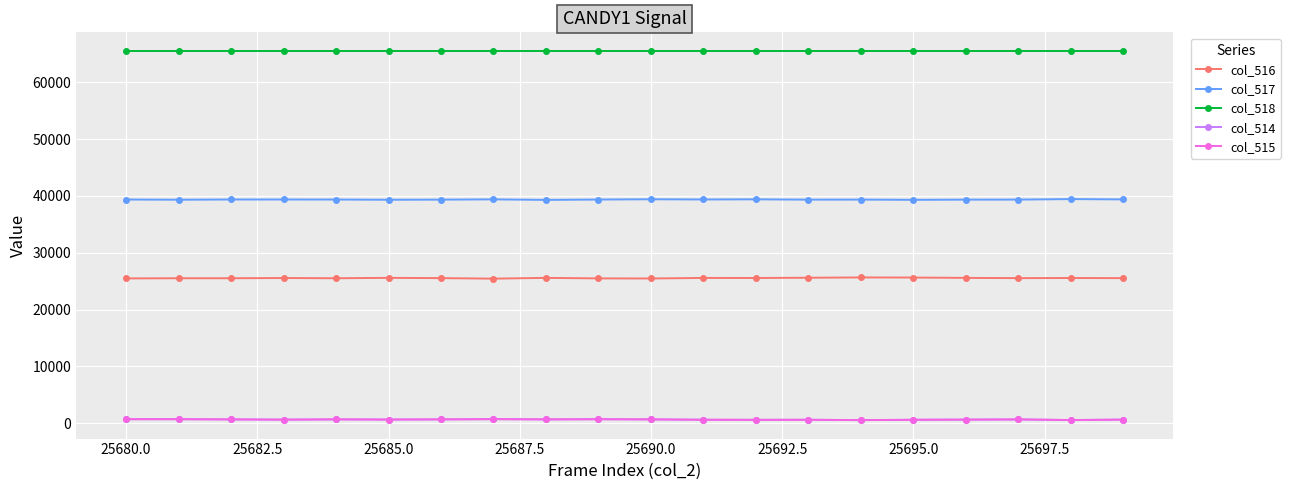

Which series has the largest total across all categories?

col_518